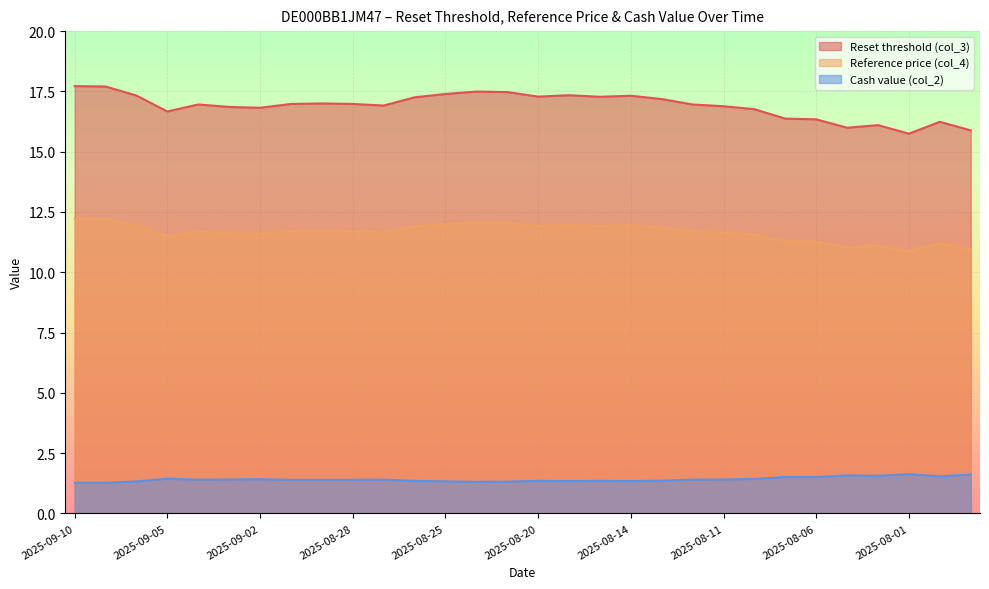

How many distinct data groups are displayed?

3